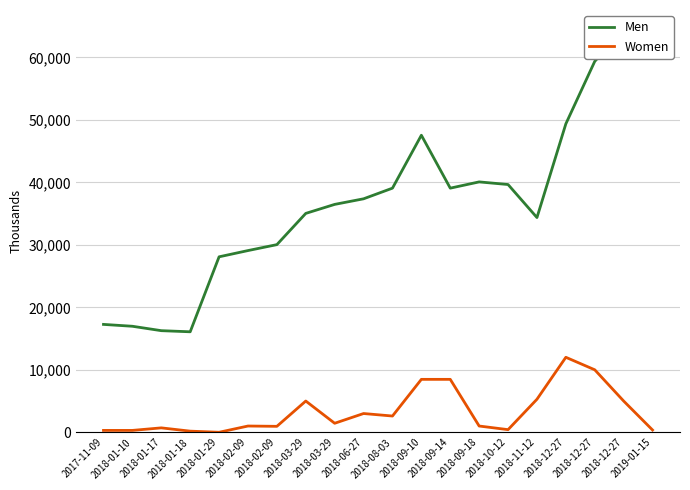

What is the difference between the maximum and minimum values in the Women series?

12000.0